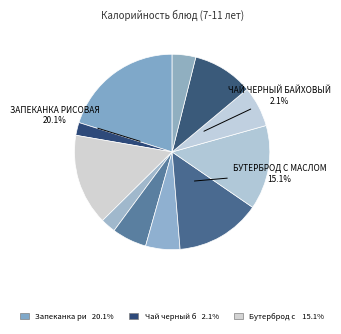

Does Чай черный байховый represent more than half of the total?

No